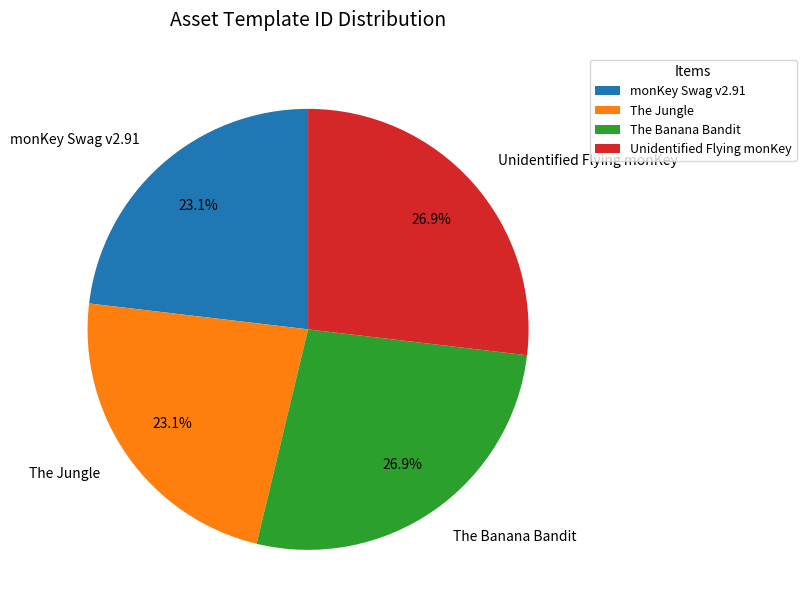

What percentage is the The Jungle slice, to the nearest percent?

23%